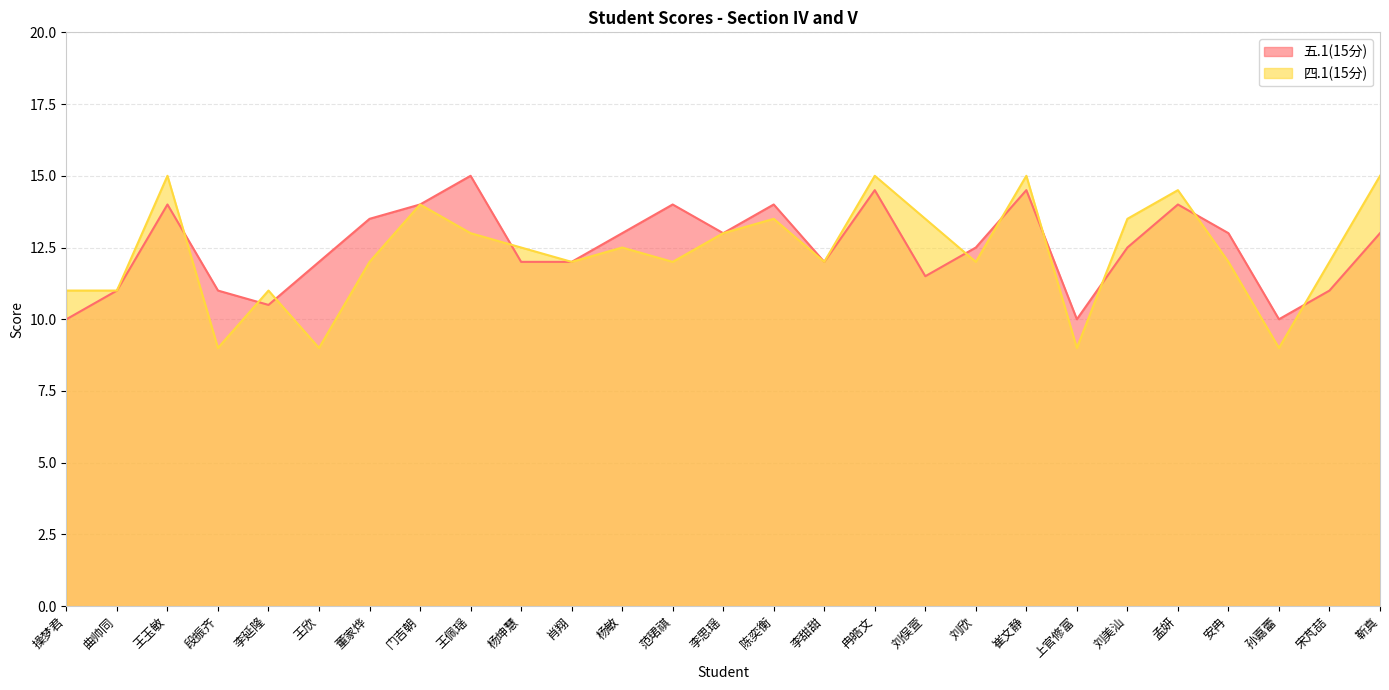

What is the spread (max minus min) of values at 刘欣?

0.5